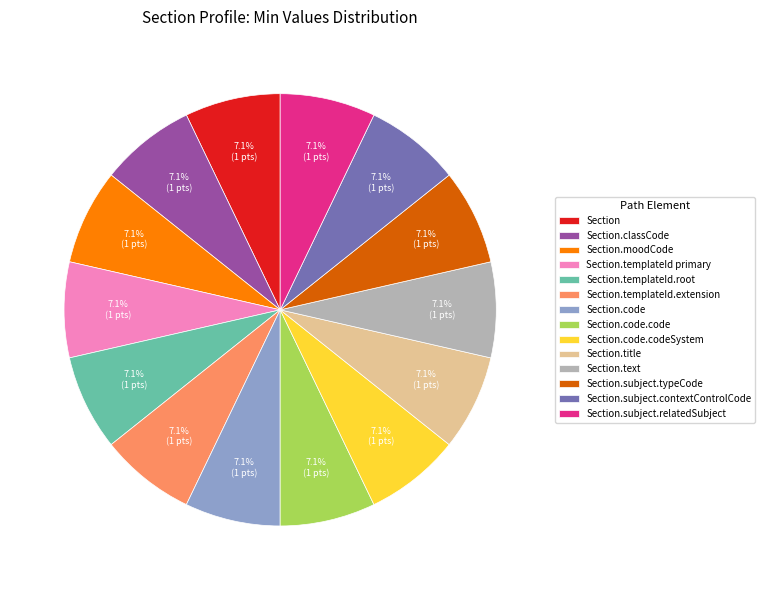

What portion of the pie excludes Section.title?

92.9%